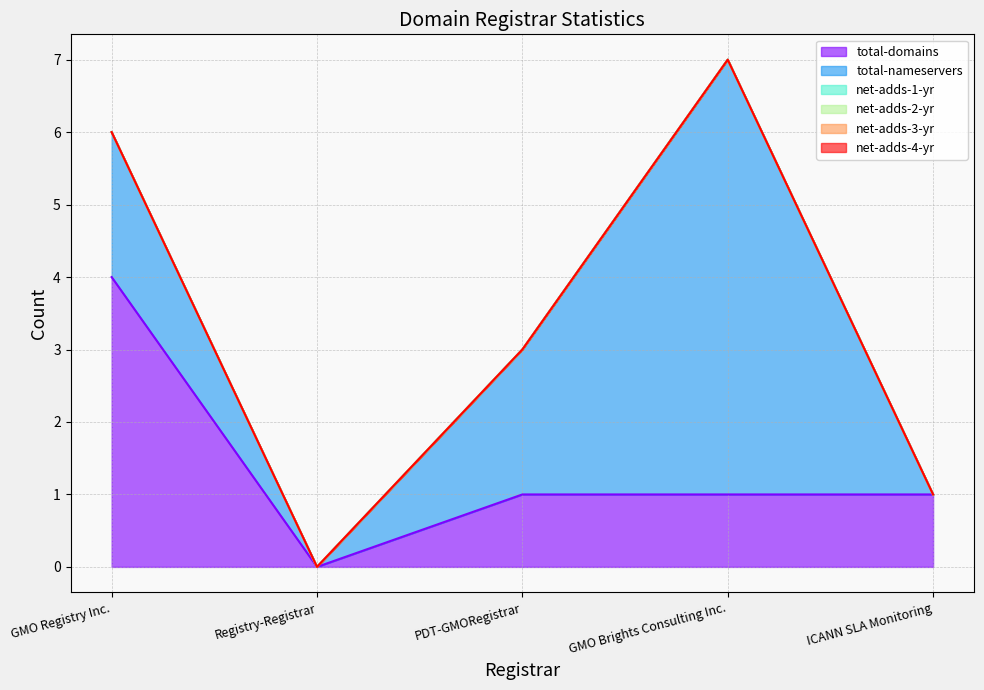

Which series has the widest spread of values?

total-nameservers